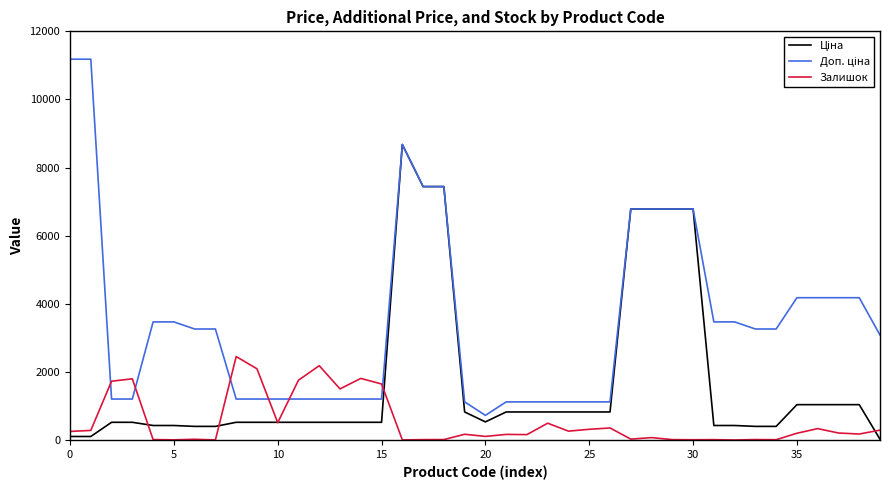

What is the greatest value displayed?

11182.0